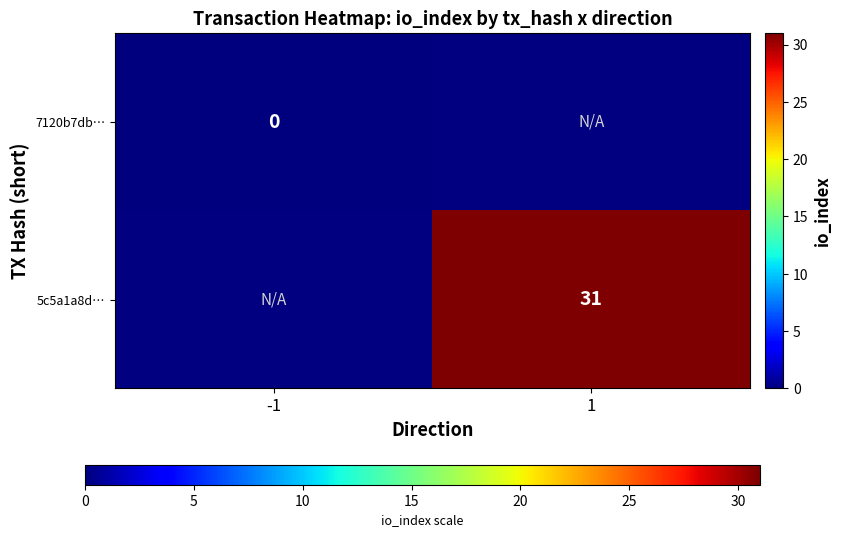

True or false: 5c5a1a8d… has a value of 31 at 1.

True